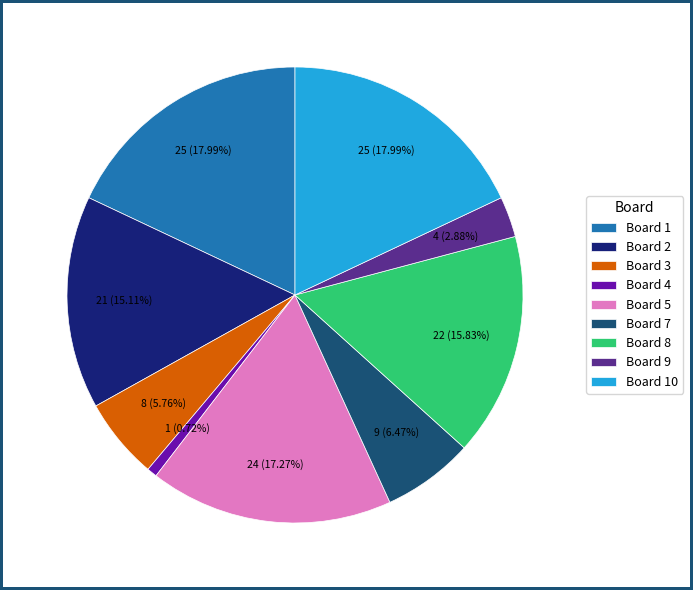

Does Board 2 represent more than half of the total?

No